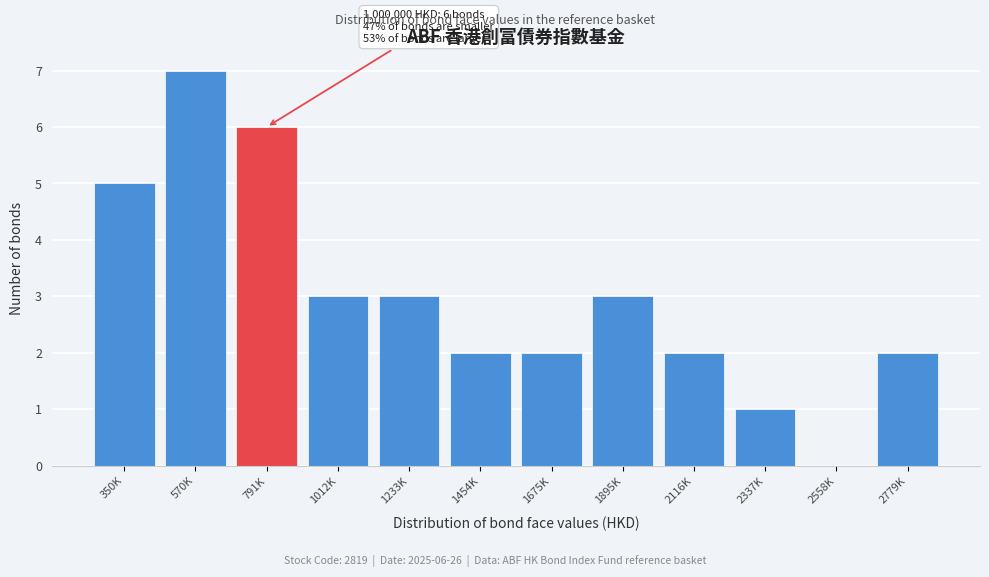

Reading left to right, what are all the values shown in this chart?

350K=5	570K=7	791K=6	1012K=3	1233K=3	1454K=2	1675K=2	1895K=3	2116K=2	2337K=1	2558K=0	2779K=2